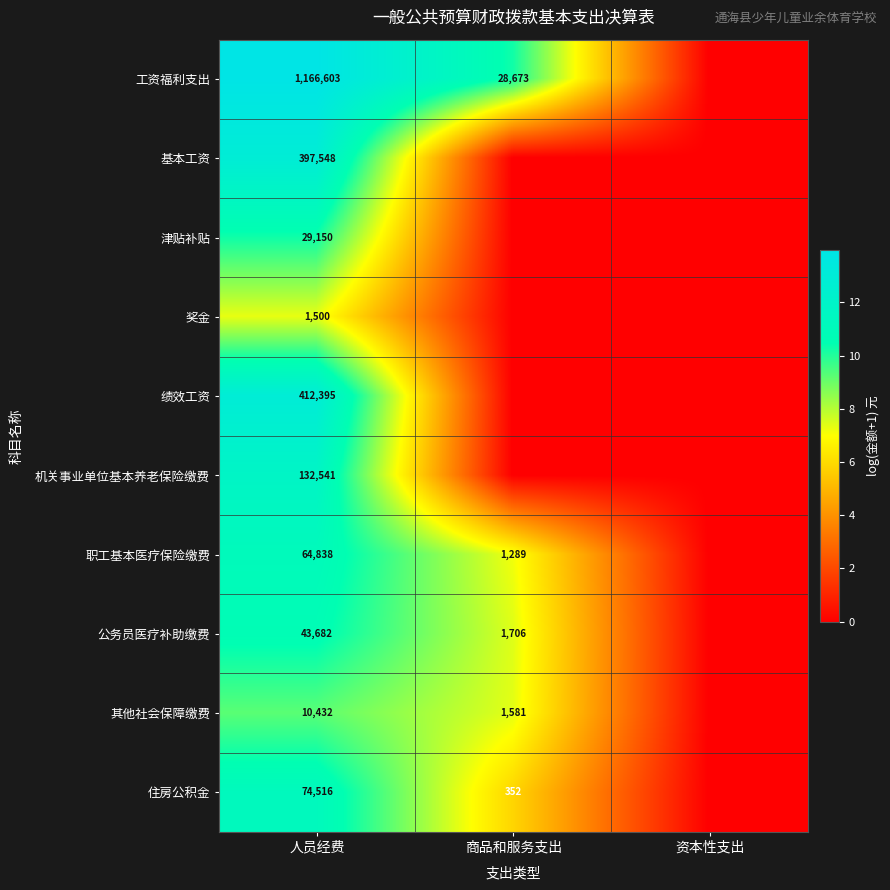

What is the total value across all series at 人员经费?

2333205